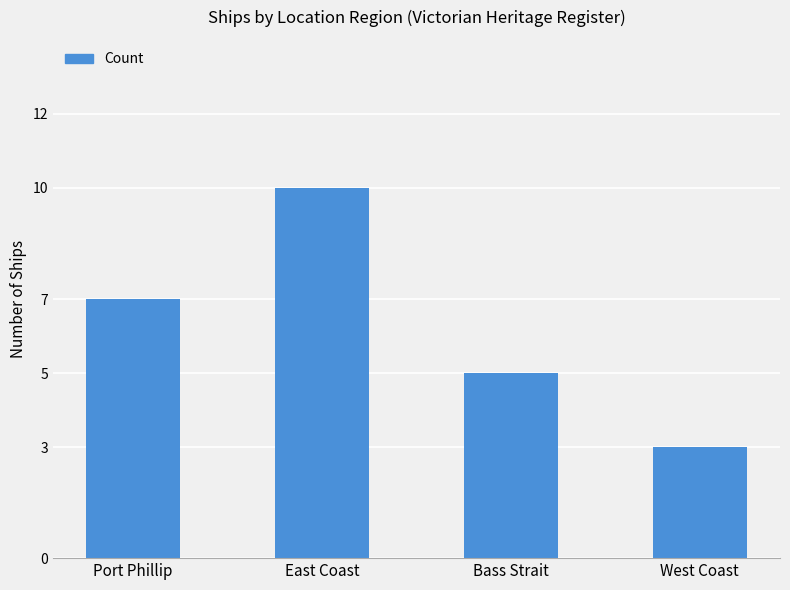

Read the value at Port Phillip.

7